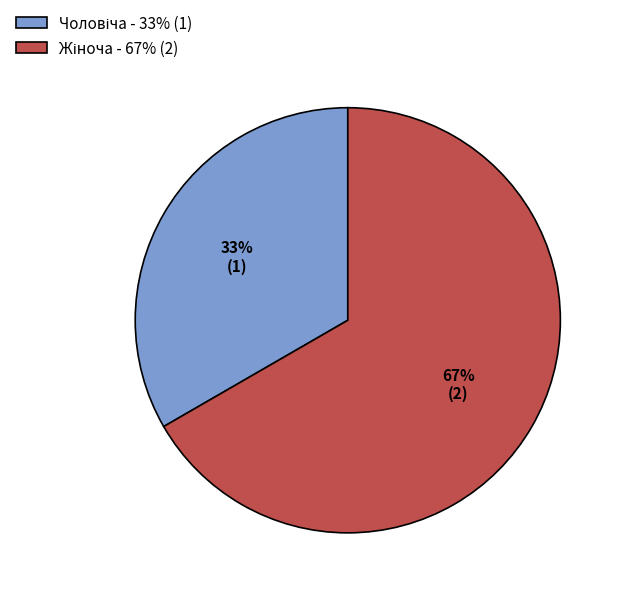

Does any single category account for the majority?

Yes